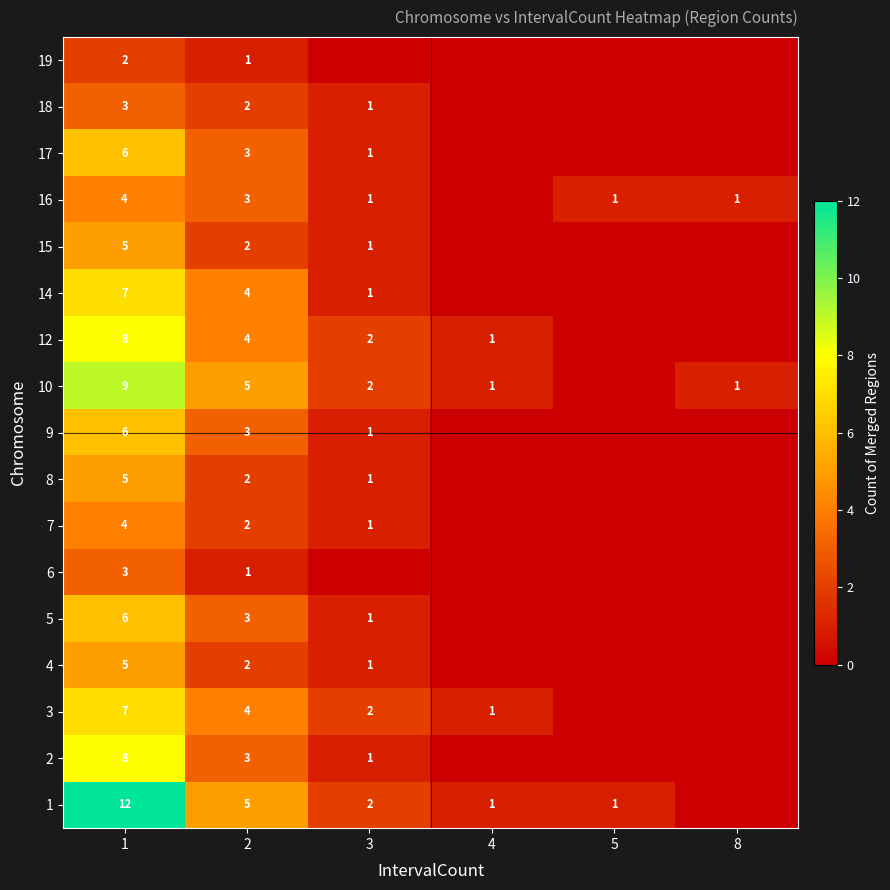

The value of 8 at 2 is 3. True or false?

False